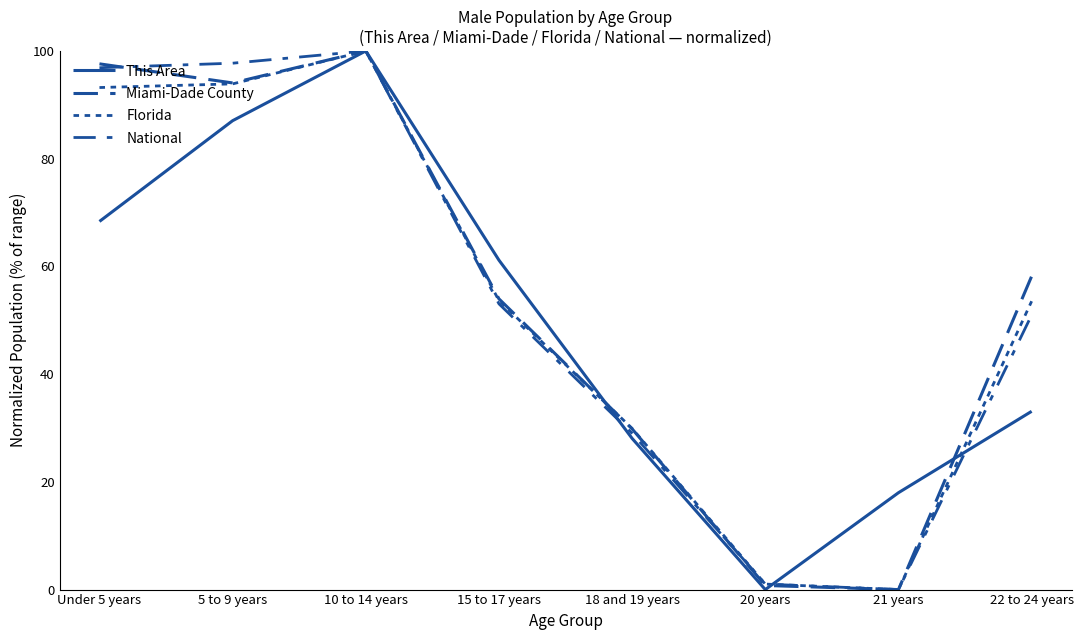

Count the number of data series in this chart.

4